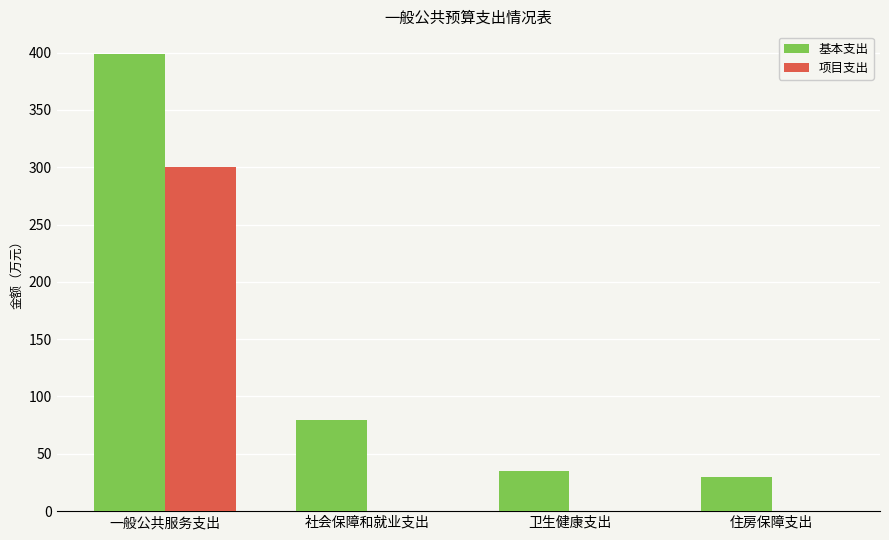

Between 一般公共服务支出 and 卫生健康支出, which series saw the biggest shift?

基本支出